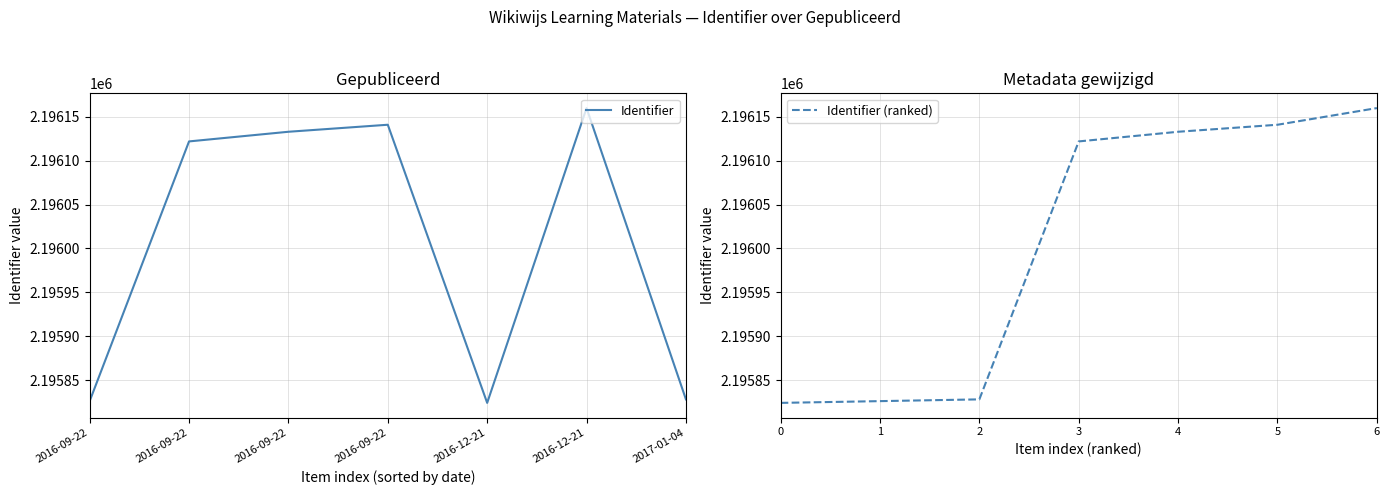

At how many categories does at least one series exceed 2195940?

6